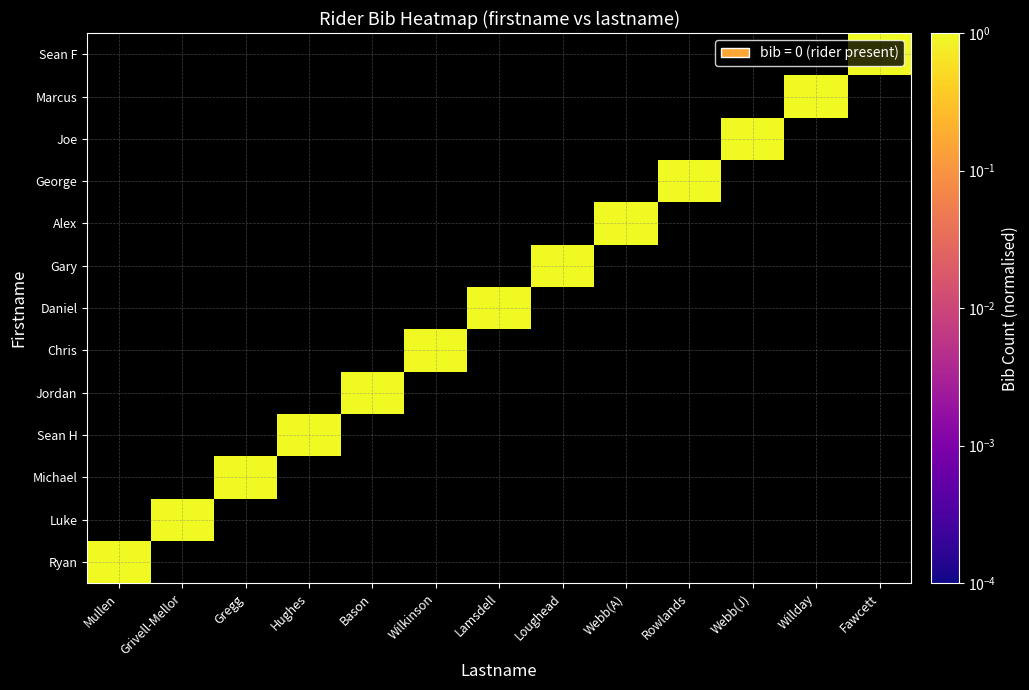

Between Mullen and Willday, which is larger?

Mullen